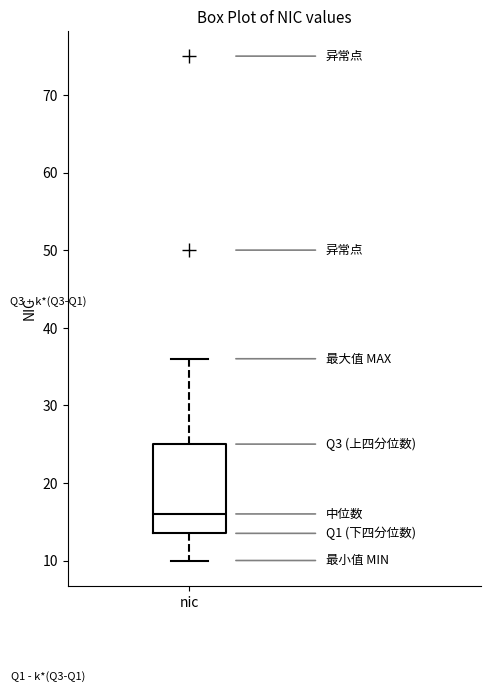

Transcribe this box plot: give where the median line is, the range the box spans, and where the two whiskers end, as read against the y-axis. The values are not printed on the chart, so give them approximately, as read against the axis.

median 16, box 14 to 25, whiskers 10 to 36